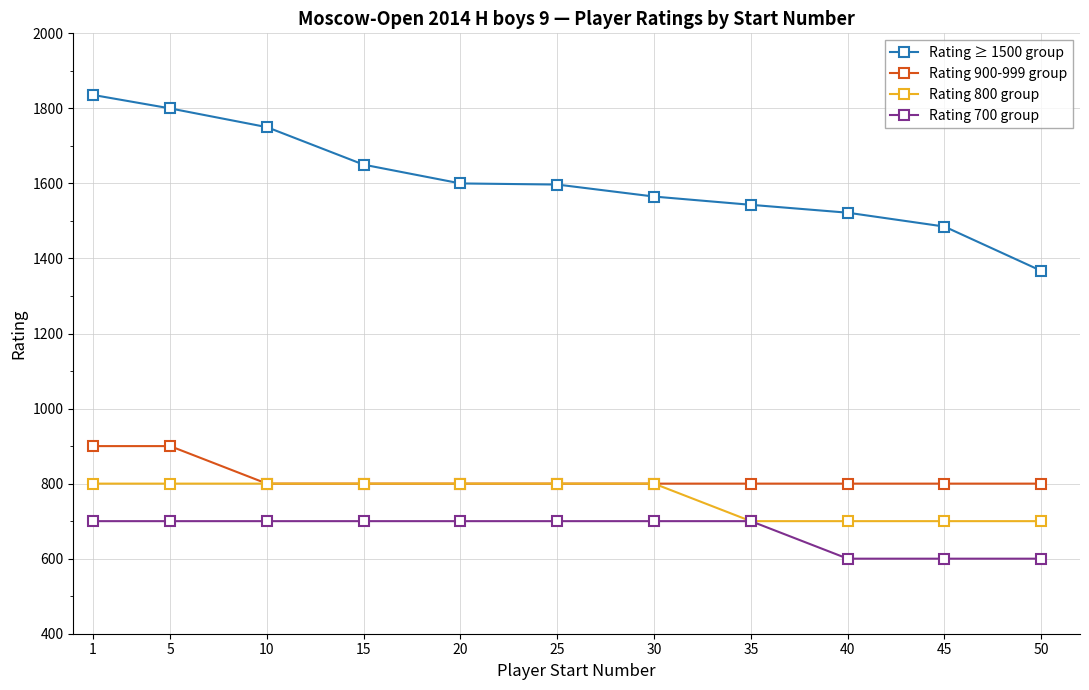

What is the total value across all series at 45?

3585